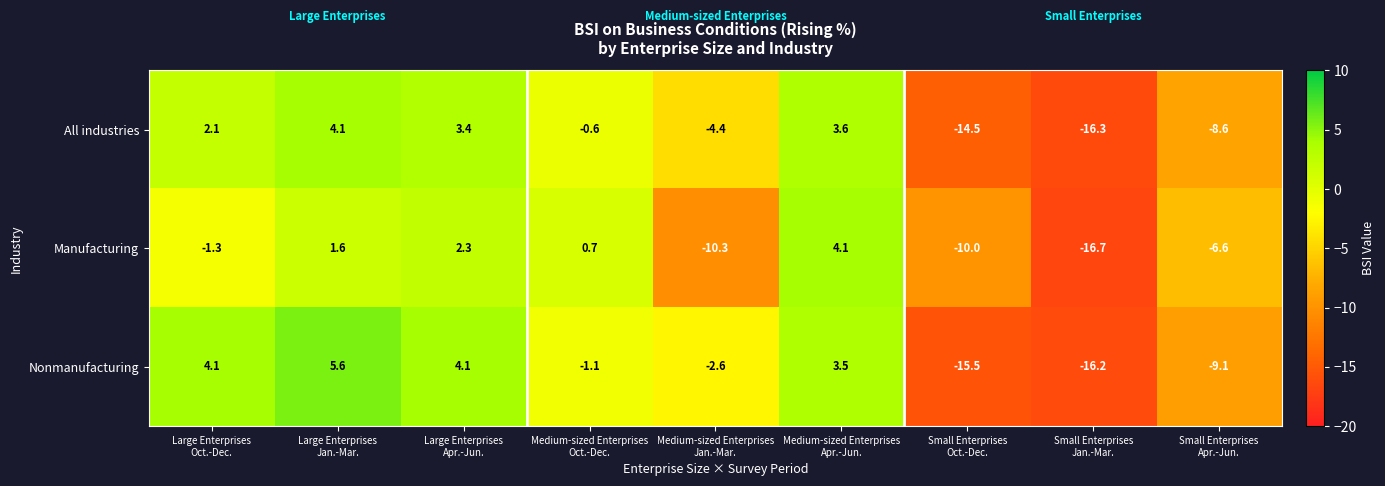

What is the sum of all Nonmanufacturing values?

-27.2